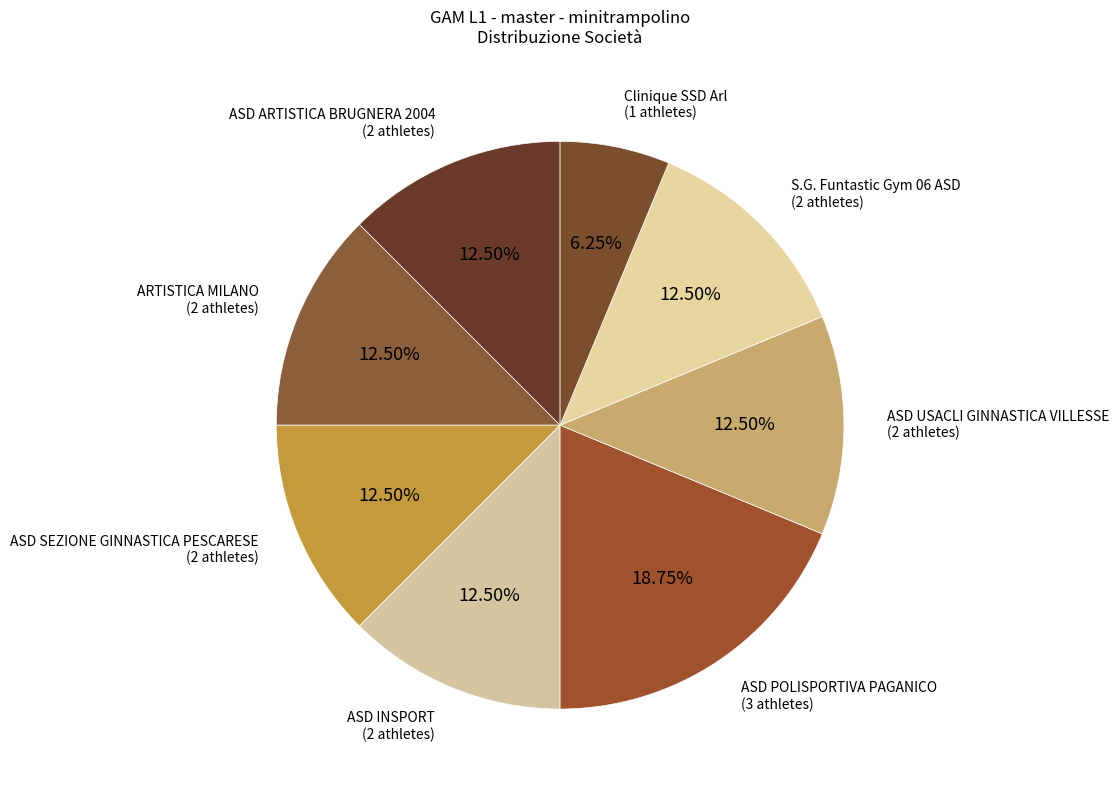

How many segments does this pie chart have?

8